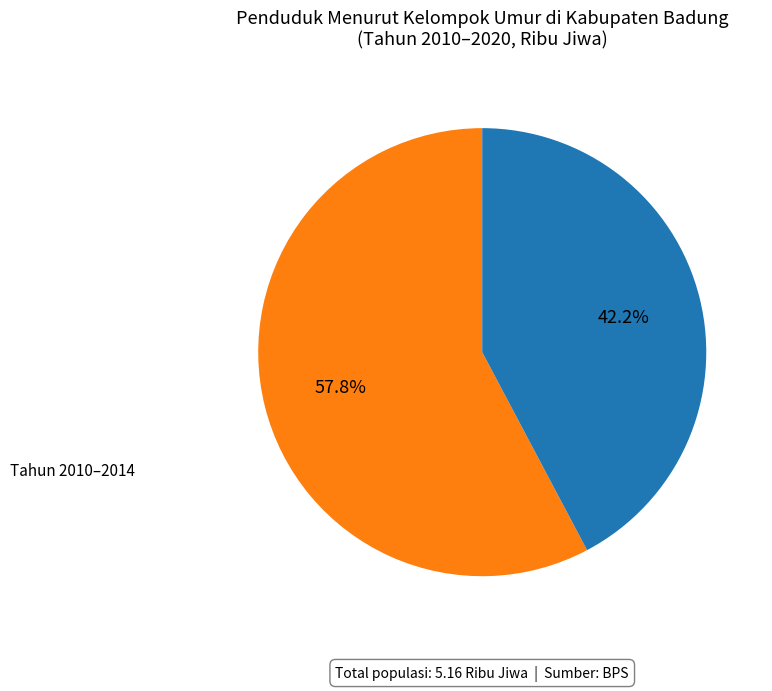

Is there a majority slice in this chart?

Yes